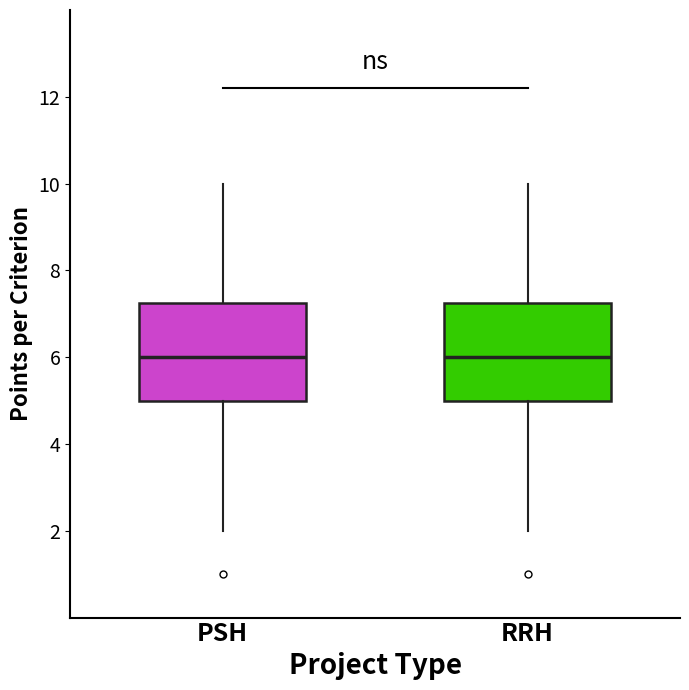

Reading left to right, read every box against the y-axis: the position of its median line, the range the box covers, and the ends of its whiskers. The values are not printed on the chart, so give them approximately, as read against the axis.

PSH: median 6.0, box 5.0 to 7.2, whiskers 2.0 to 10.0
RRH: median 6.0, box 5.0 to 7.2, whiskers 2.0 to 10.0